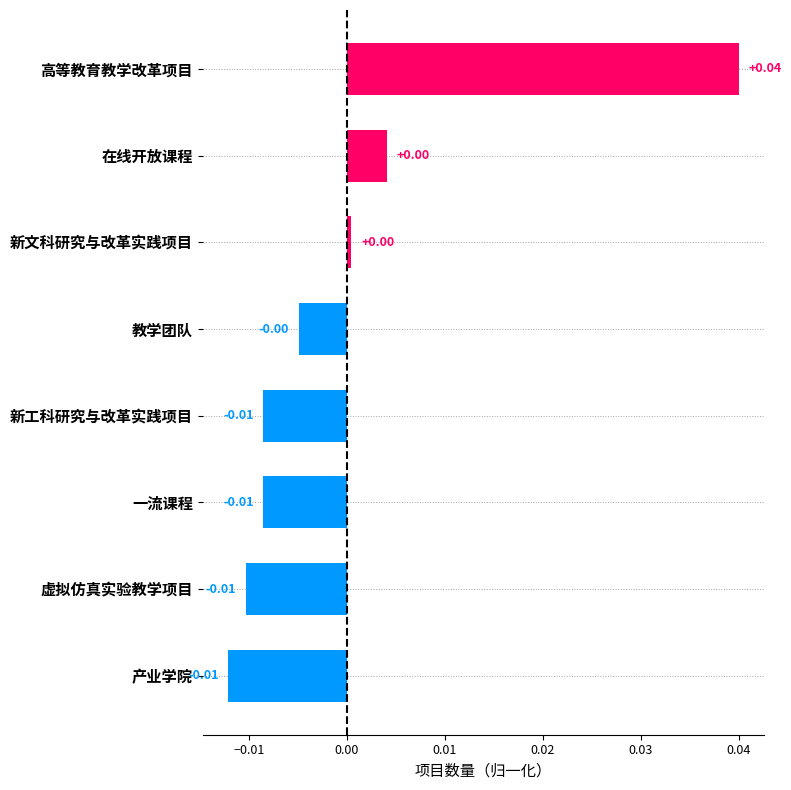

How many values are below 0?

5